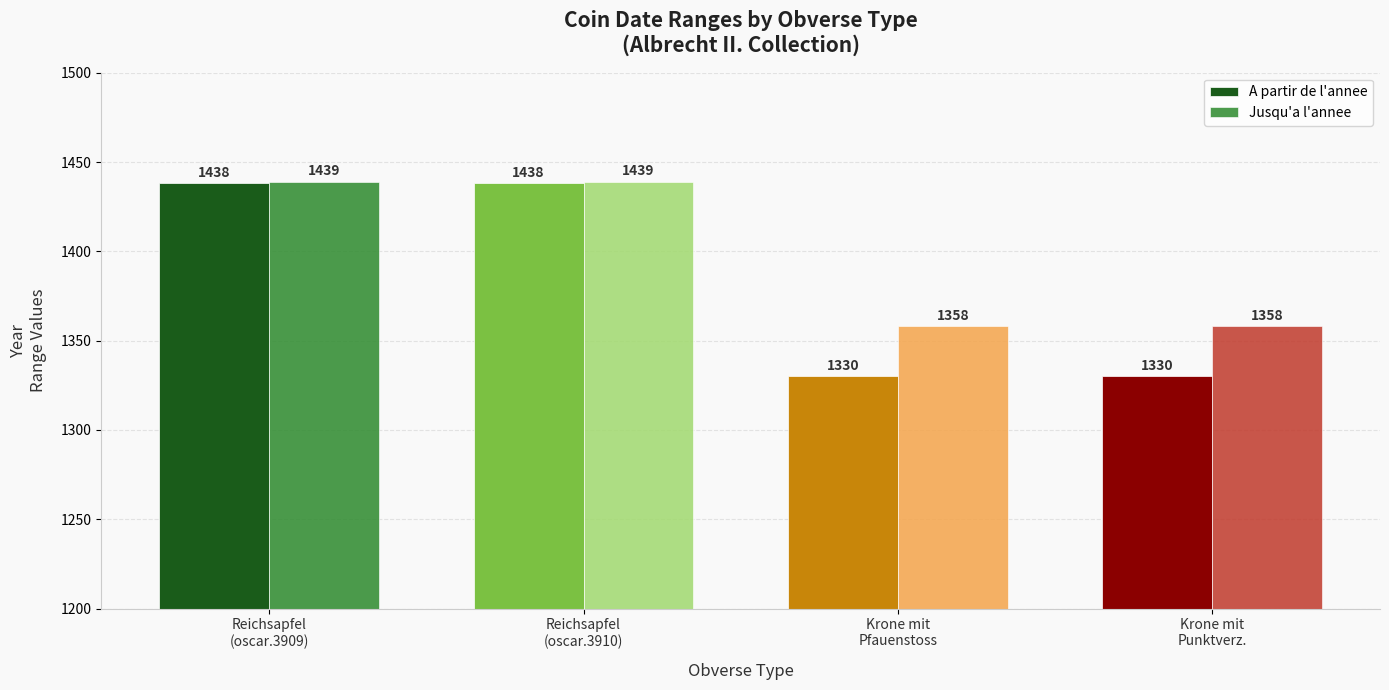

What is the label of the 4th bar from the right?

Reichsapfel
(oscar.3909)